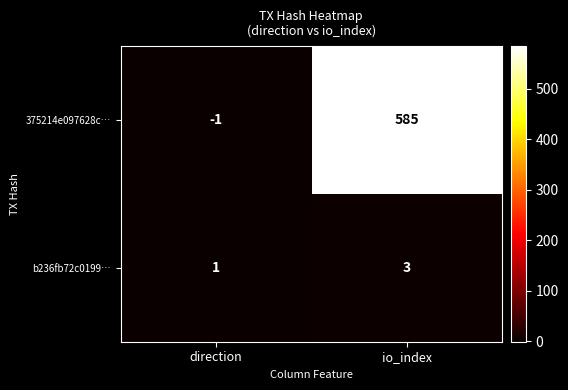

Which series changed the most between direction and io_index?

375214e097628c…